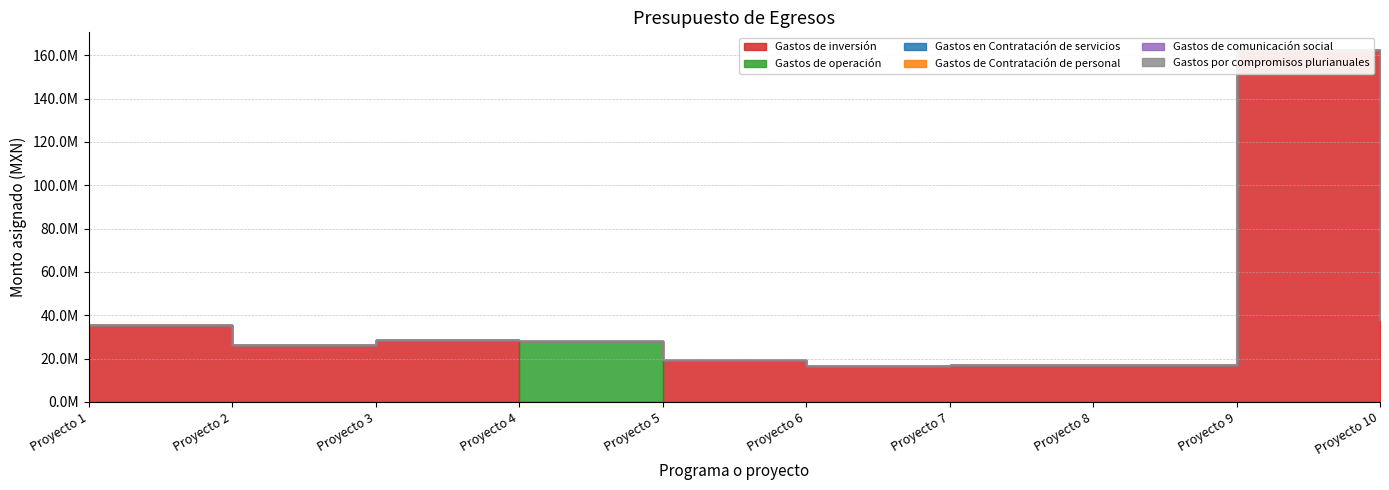

Which series has the widest spread of values?

Gastos de inversión